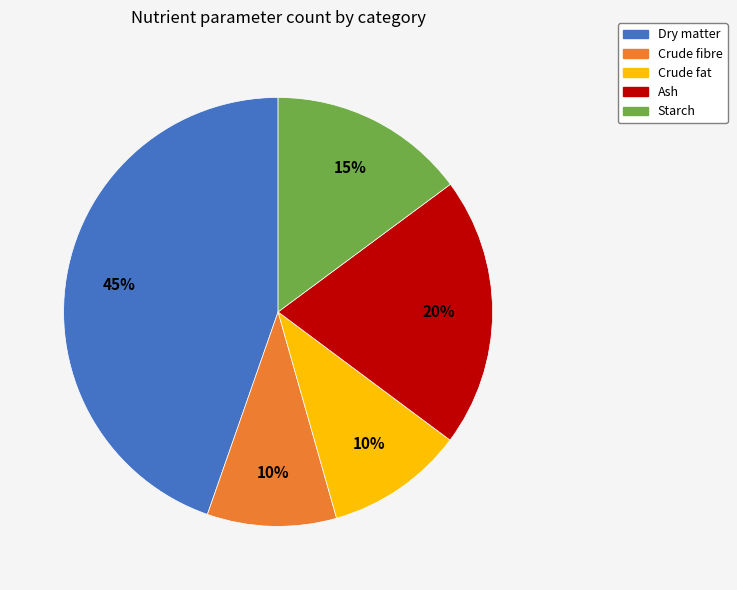

Is there a majority slice in this chart?

No